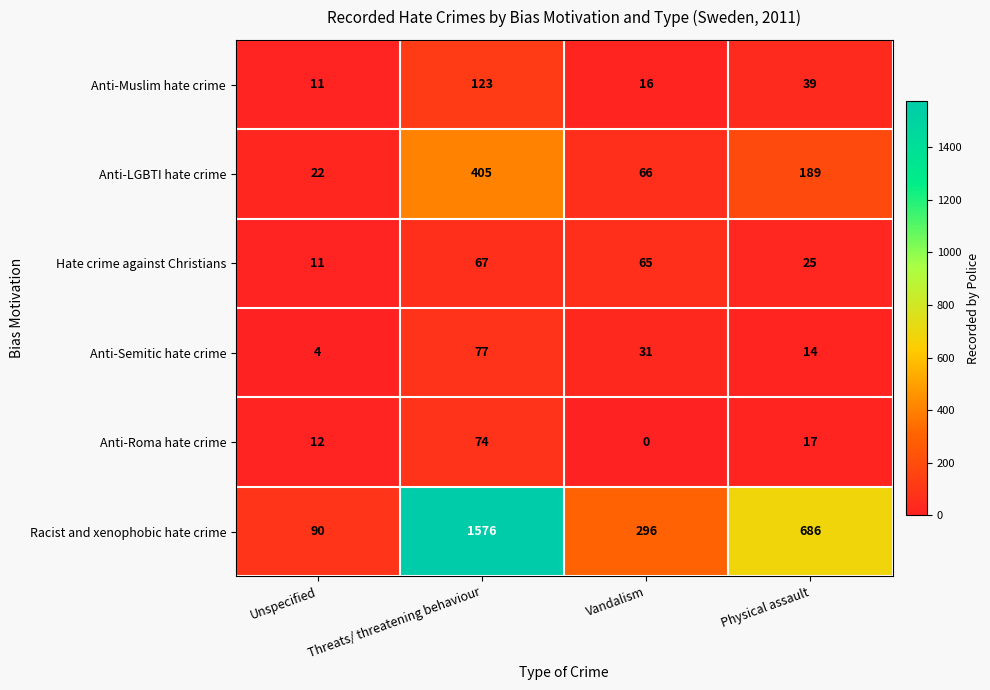

Rank the series at Vandalism from highest to lowest value.

Racist and xenophobic hate crime, Anti-LGBTI hate crime, Hate crime against Christians, Anti-Semitic hate crime, Anti-Muslim hate crime, Anti-Roma hate crime